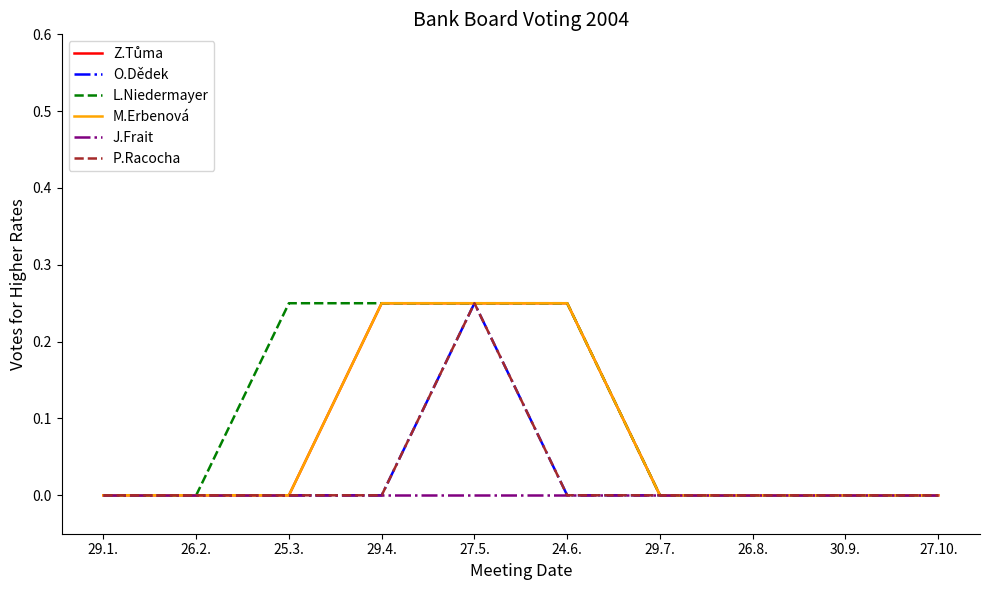

What is the label of the 4th point from the left?

29.4.